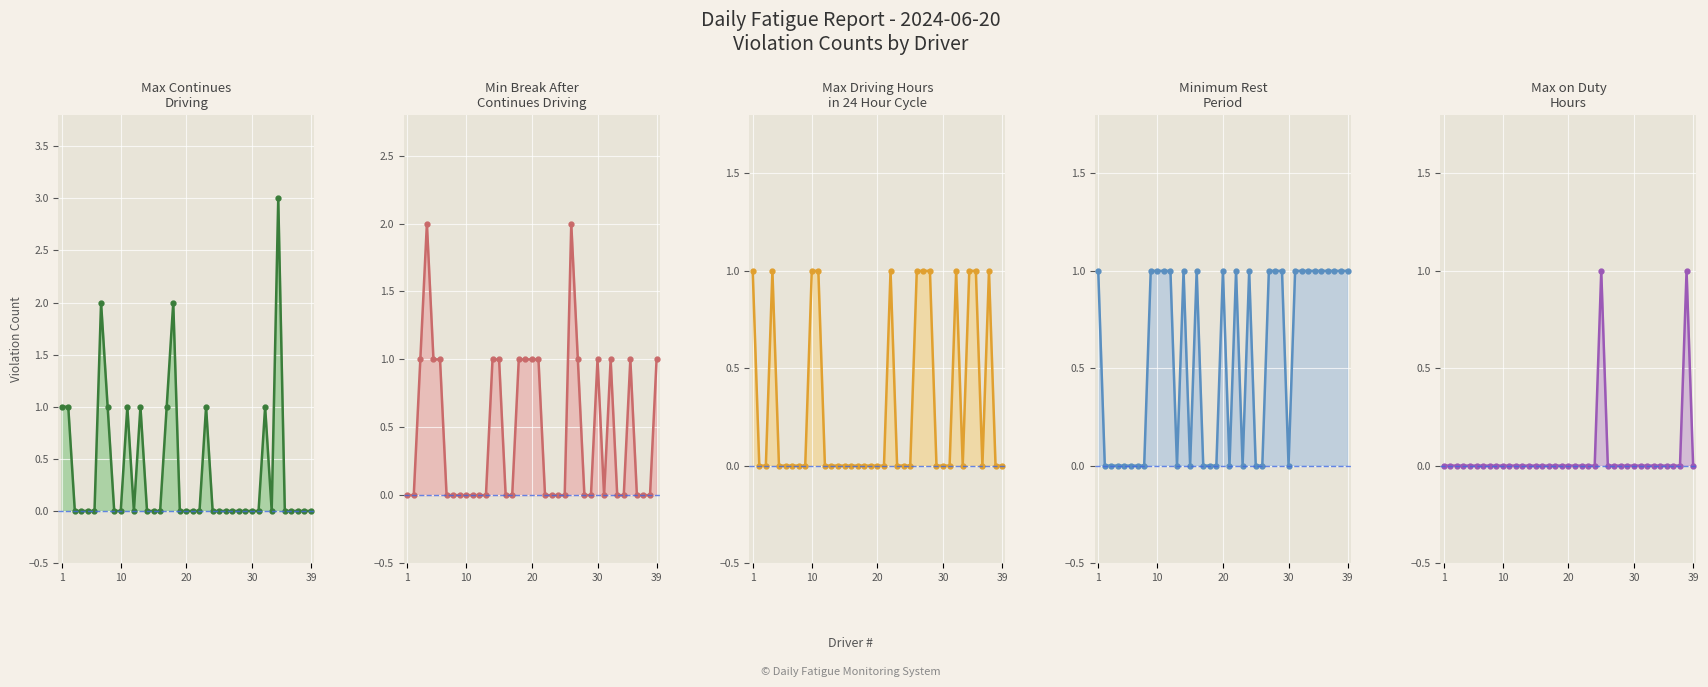

How many times do Minimum Rest Period line and Max on Duty Hours line cross each other?

1